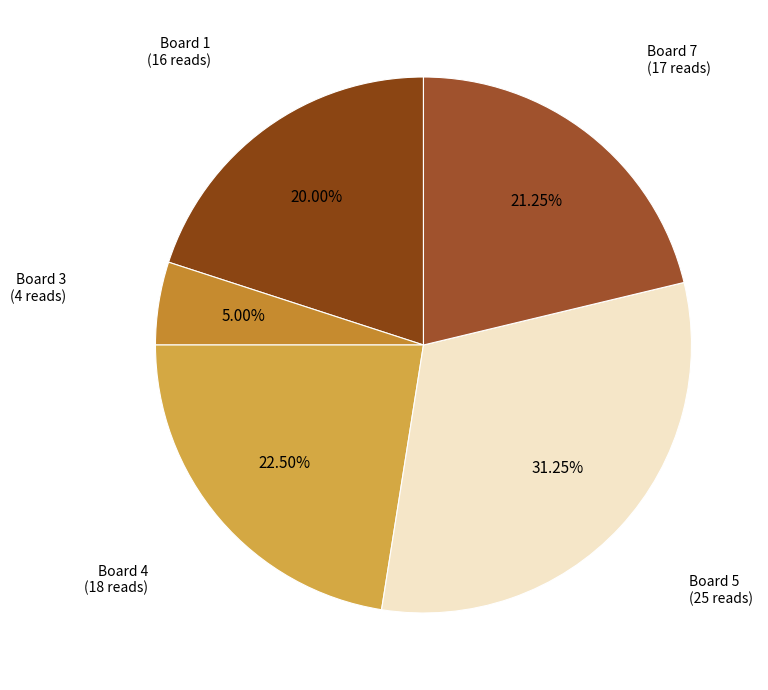

How many slices are in this pie chart?

5